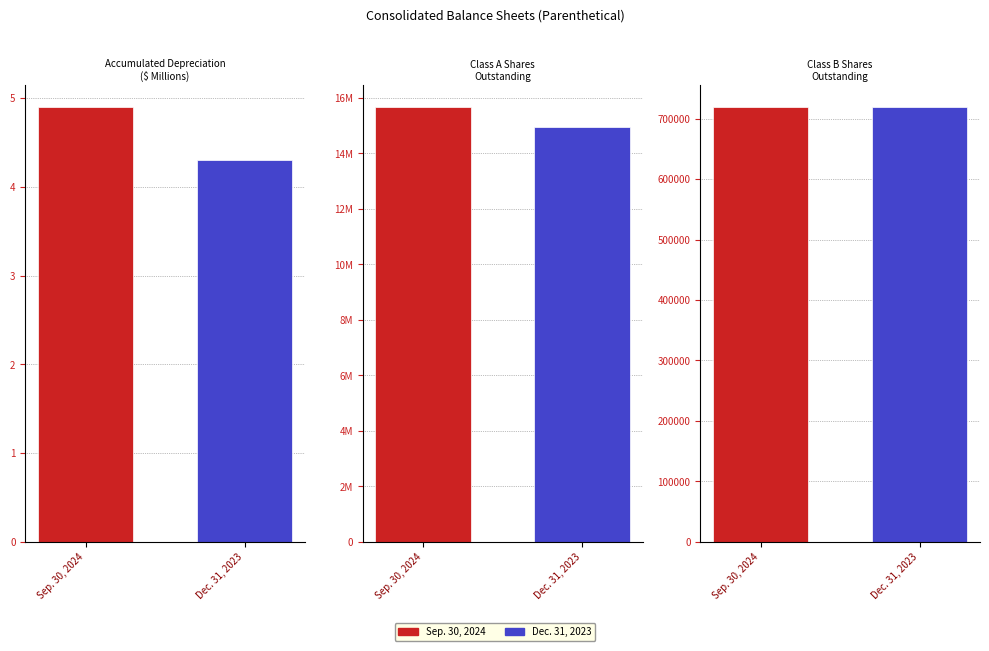

The value of Dec. 31, 2023 at Class A Shares
Outstanding is 8399248.6. True or false?

False